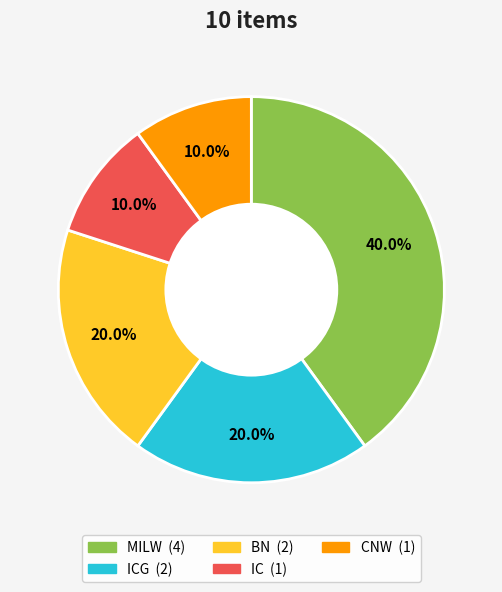

Is there any slice that represents more than half of the pie?

No